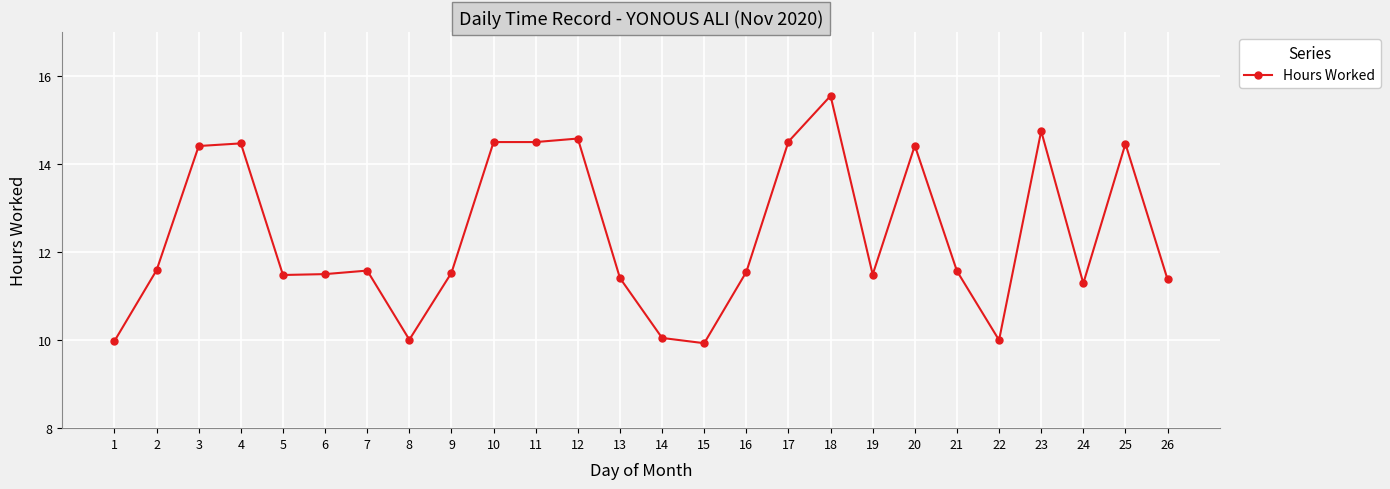

The value at 18 is 23.6. True or false?

False